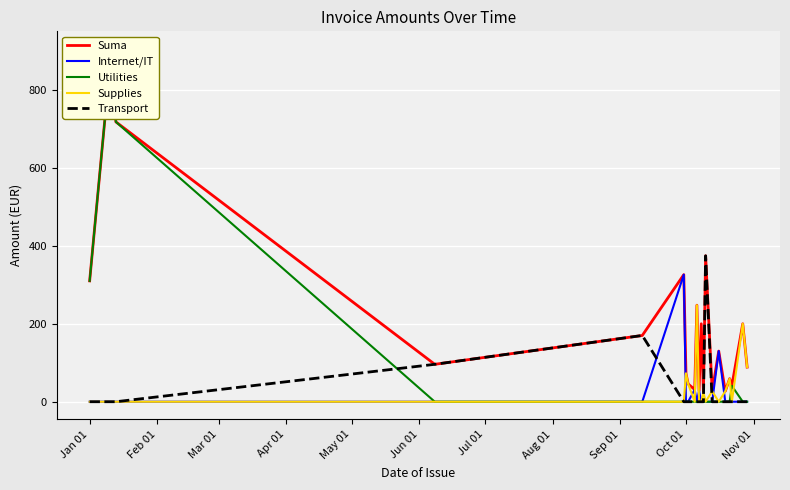

The value of Supplies at Oct 01 is 128.9. True or false?

False